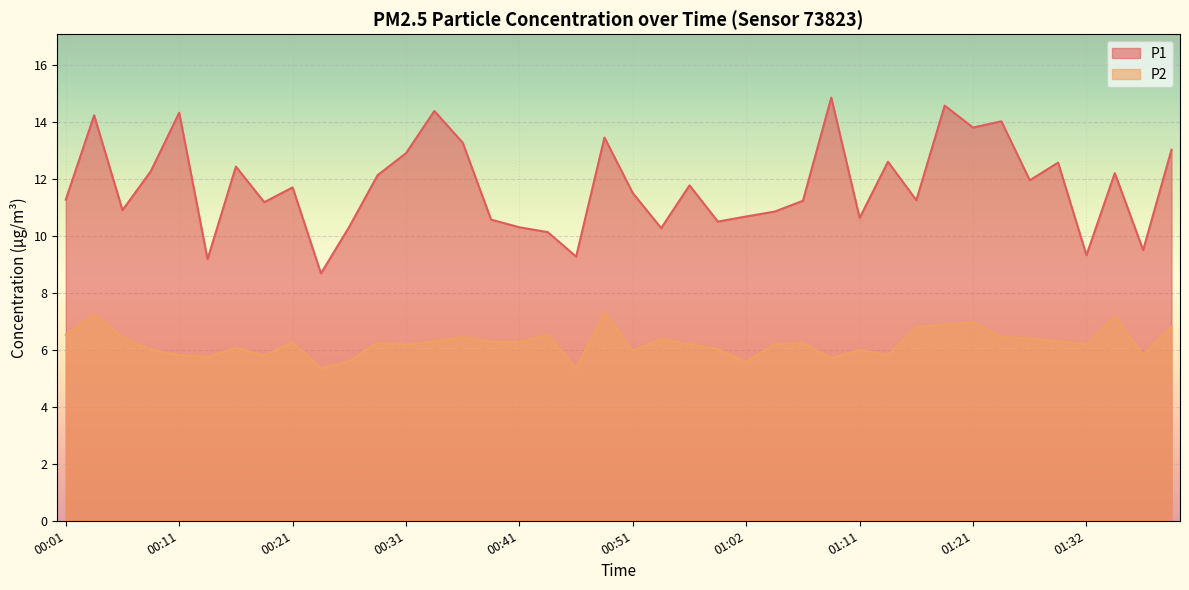

Reading right to left, list all the values displayed in this chart.

P1: 13.0	9.5	12.2	9.3	12.6	11.9	14.0	13.8	14.6	11.2	12.6	10.6	14.8	11.2	10.8	10.7	10.5	11.8	10.3	11.5	13.4	9.3	10.1	10.3	10.6	13.3	14.4	12.9	12.1	10.3	8.7	11.7	11.2	12.4	9.2	14.3	12.3	10.9	14.2	11.3
P2: 6.8	5.8	7.2	6.2	6.3	6.4	6.5	7.0	6.9	6.8	5.8	6.0	5.7	6.2	6.2	5.6	6.0	6.2	6.4	6.0	7.3	5.3	6.5	6.3	6.3	6.5	6.3	6.2	6.2	5.6	5.3	6.2	5.8	6.1	5.8	5.8	6.0	6.4	7.2	6.5